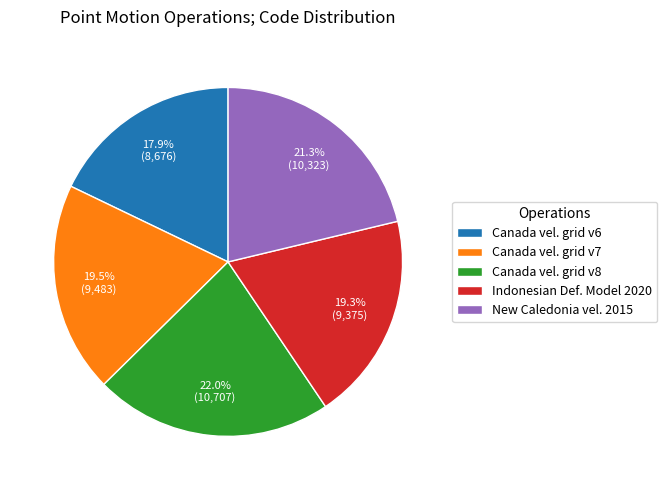

How many segments does this pie chart have?

5